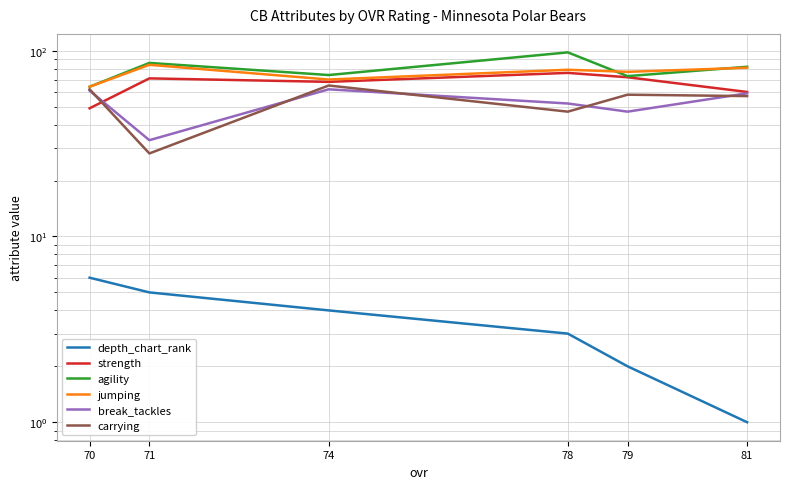

What is the total value across all series at 70?

306